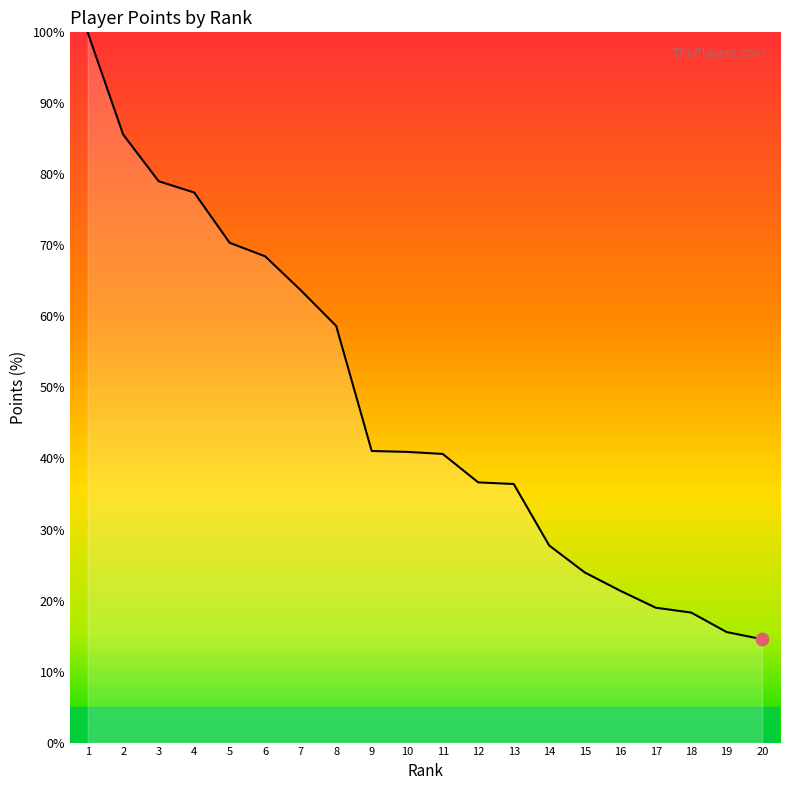

Between 20 and 9, which is larger?

9